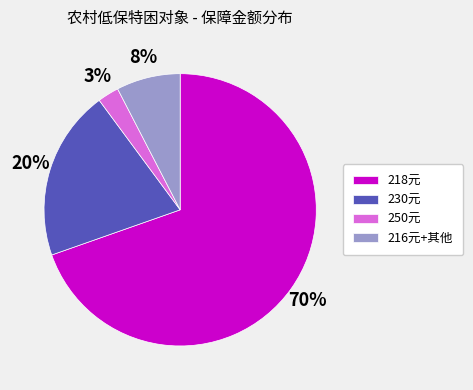

How many segments does this pie chart have?

4